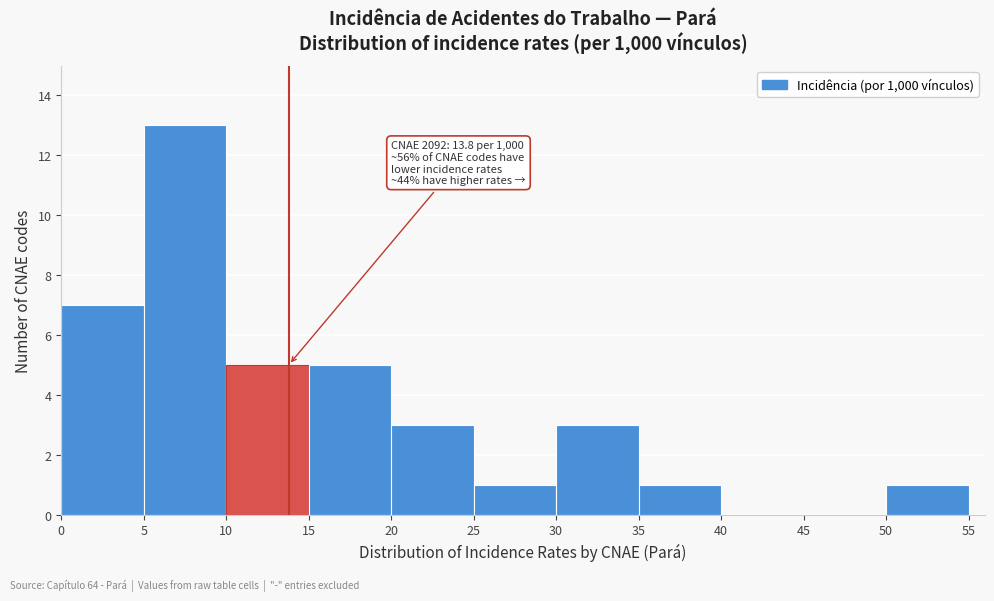

Which range on the x-axis has the tallest bar?

5 to 10